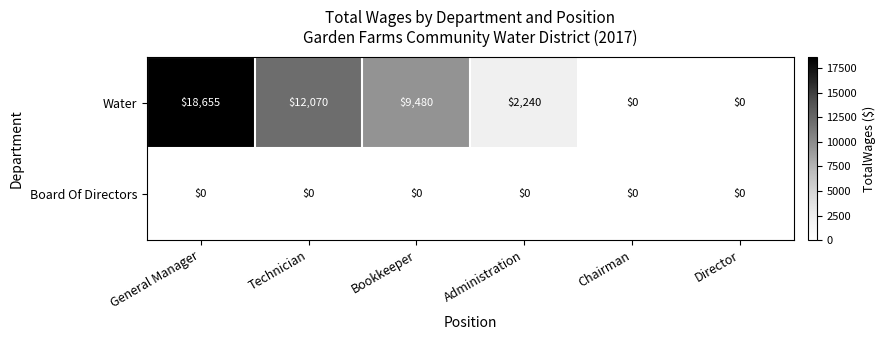

What is the difference between the second highest and minimum values in the Water series?

12070